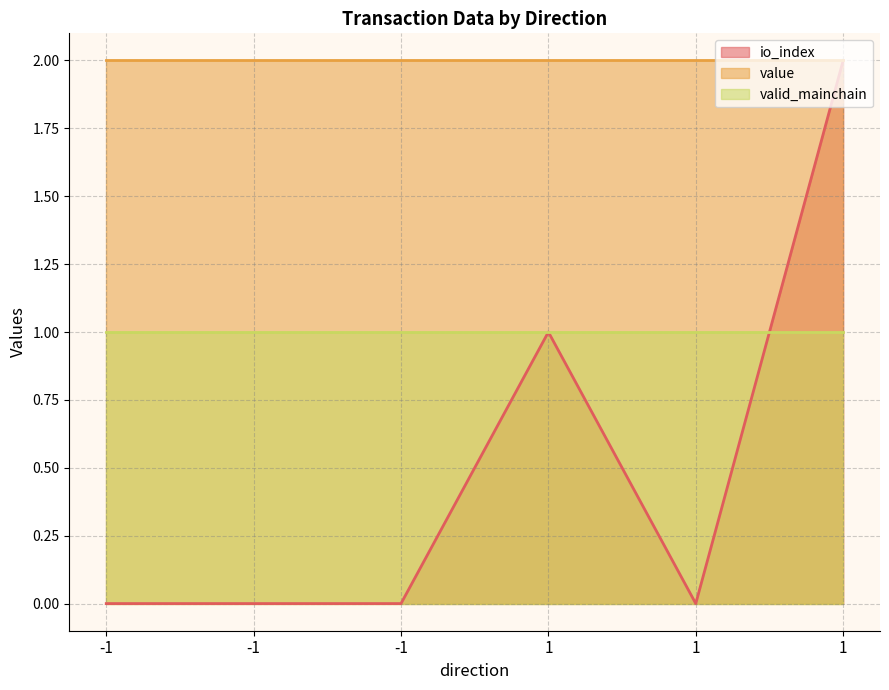

What is the value of the valid_mainchain point at the 4th from the left?

1.0